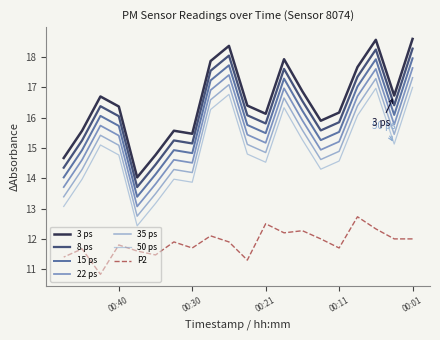

What is the average value of the P2 series?

11.9